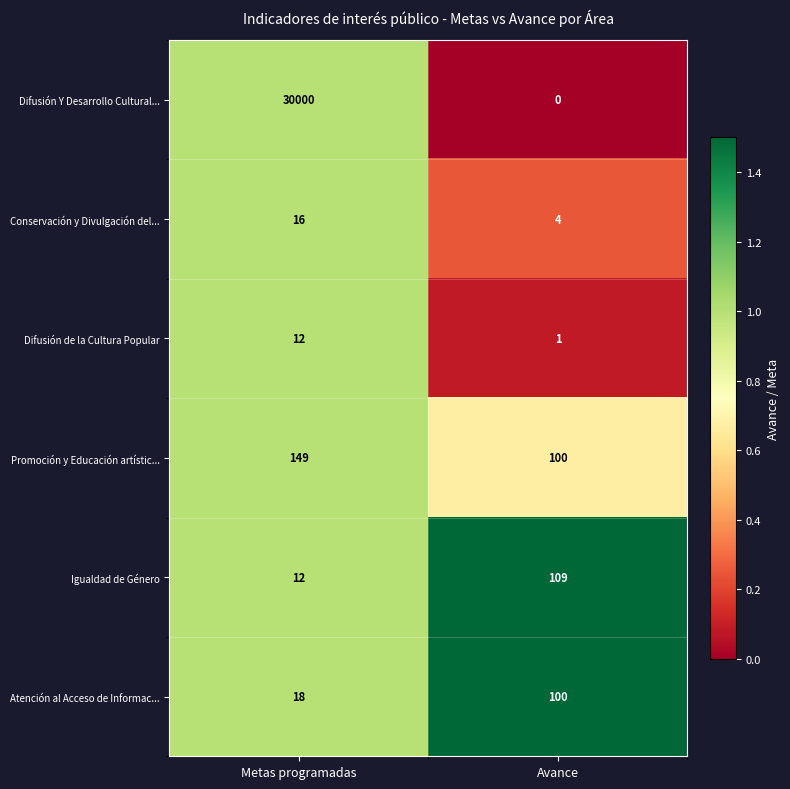

Which category has the highest value in the Atención al Acceso de Informac... series?

Avance